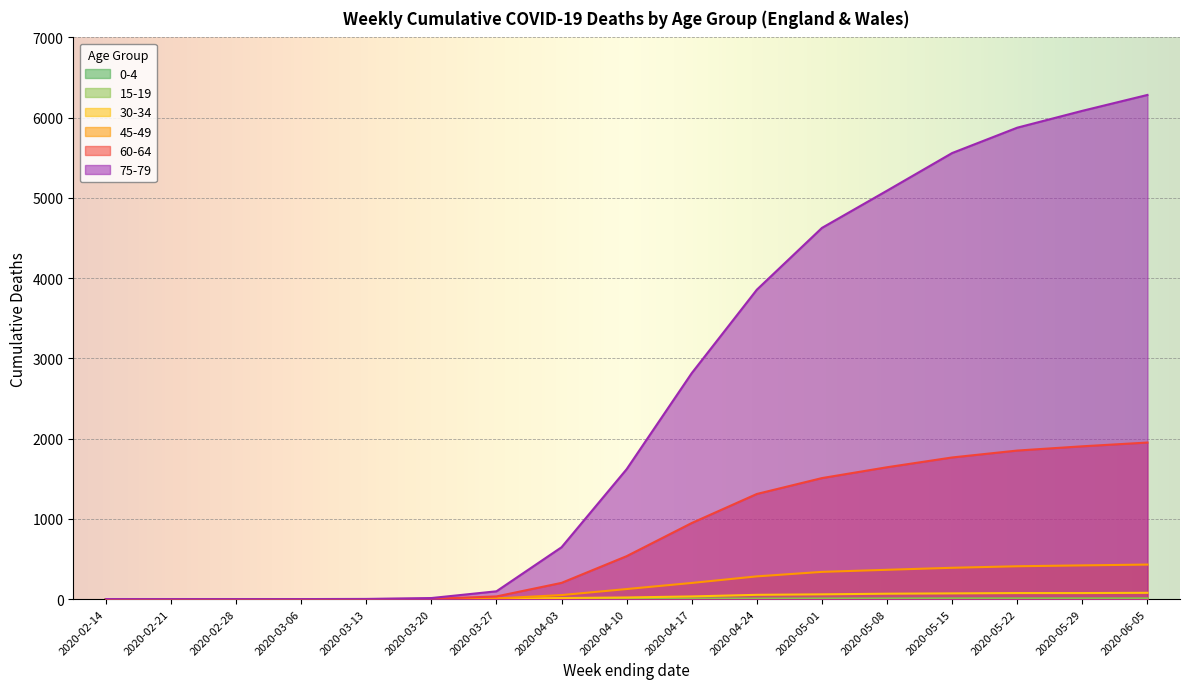

Which series changed the most between 2020-04-10 and 2020-04-03?

75-79